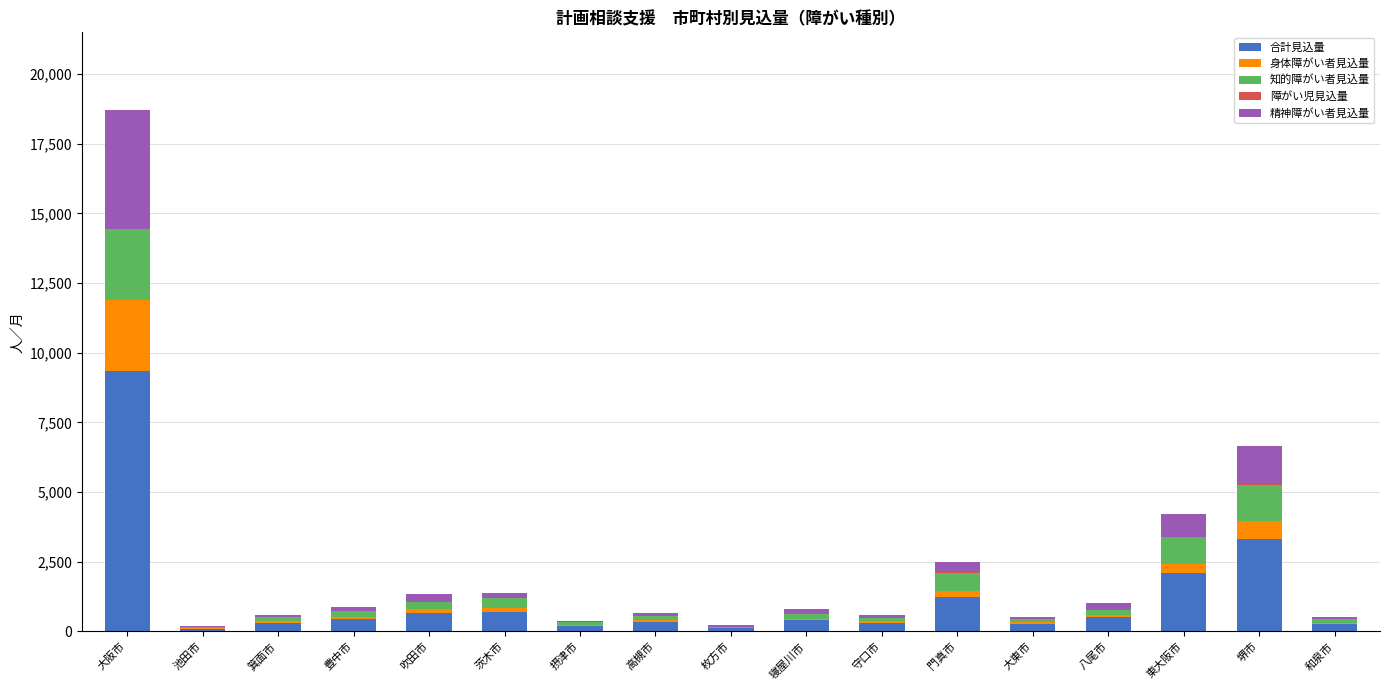

The 合計見込量 series shows 518 at 八尾市. True or false?

True